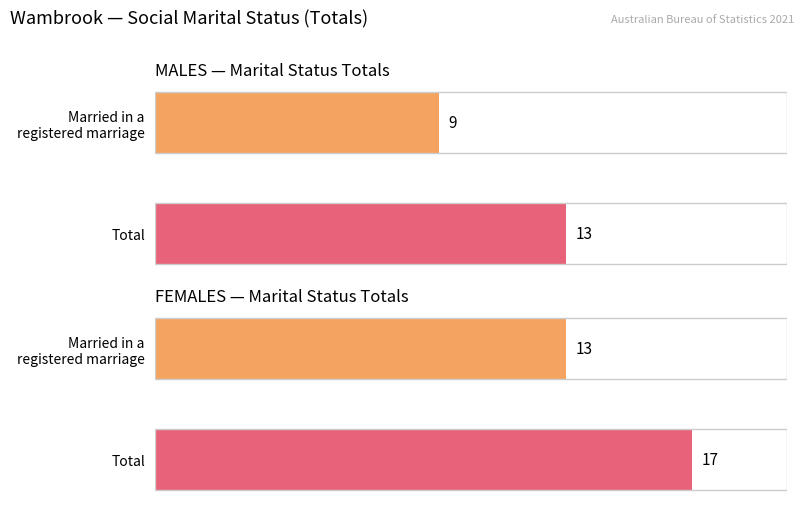

What is the sum of the Married in a registered marriage values at FEMALES and MALES?

22